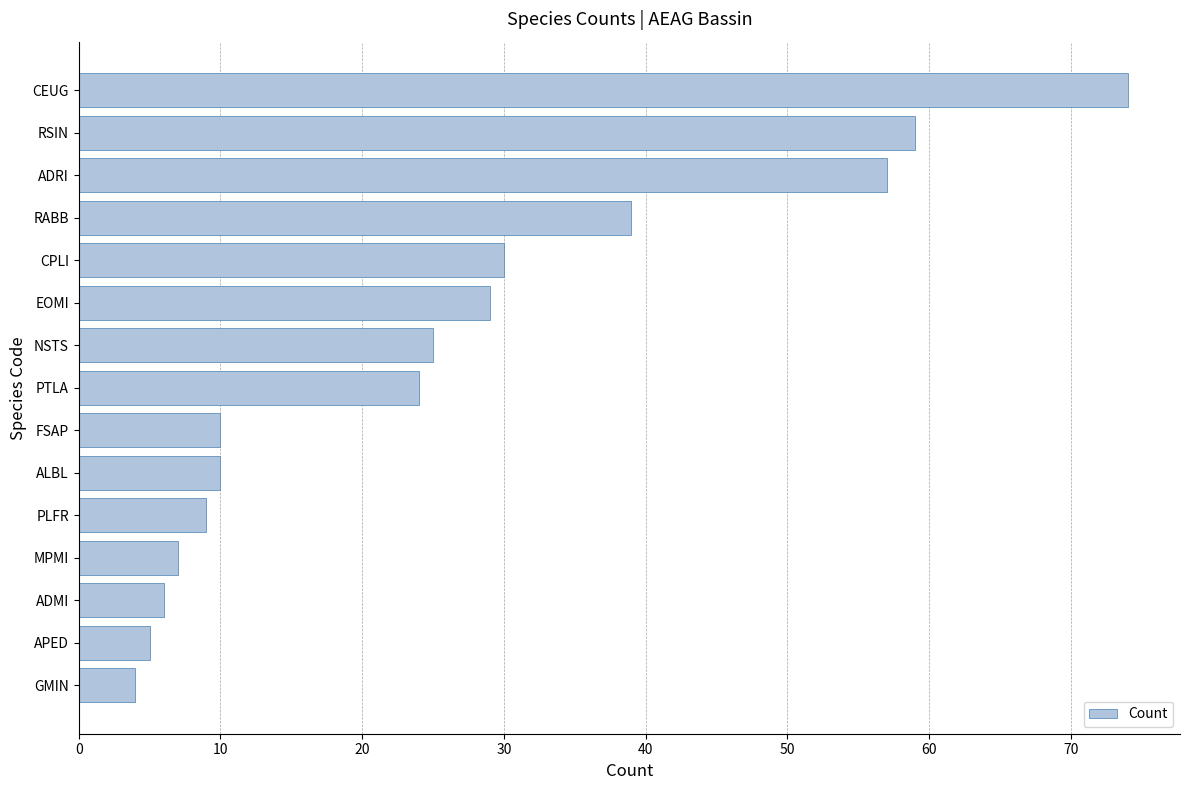

What is the change in value from CPLI to RSIN?

+29